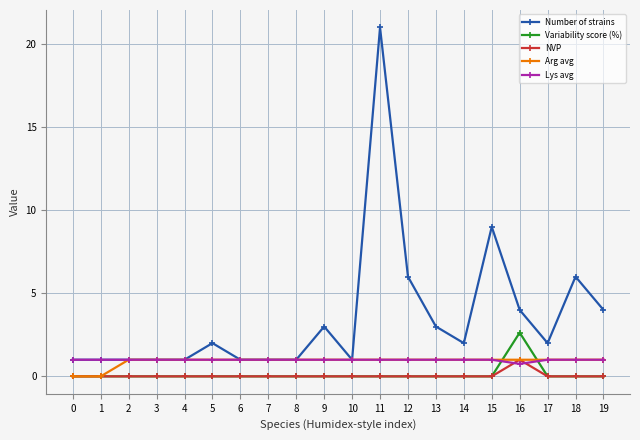

Which series ends up on top after the final intersection of Lys avg and Variability score (%)?

Lys avg